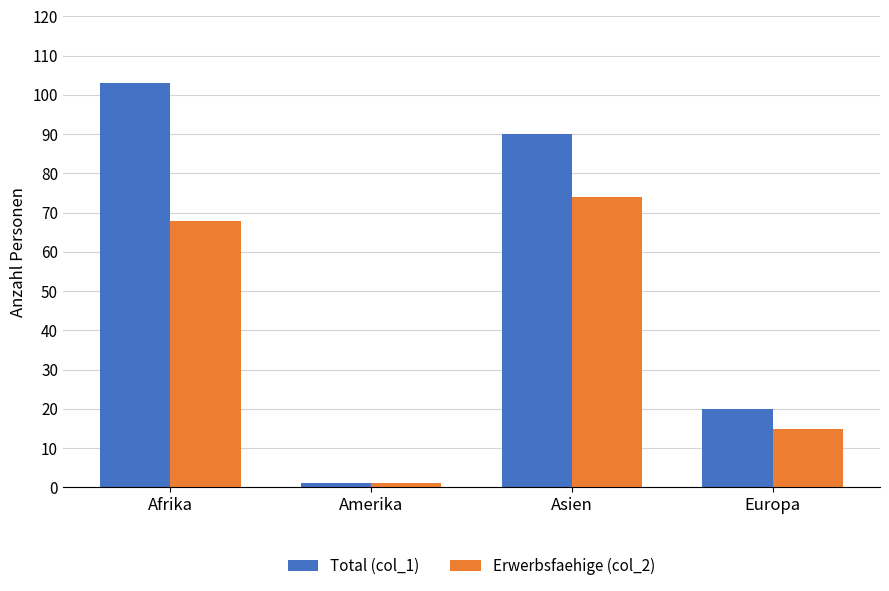

True or false: Total (col_1) has a value of 20 at Europa.

True